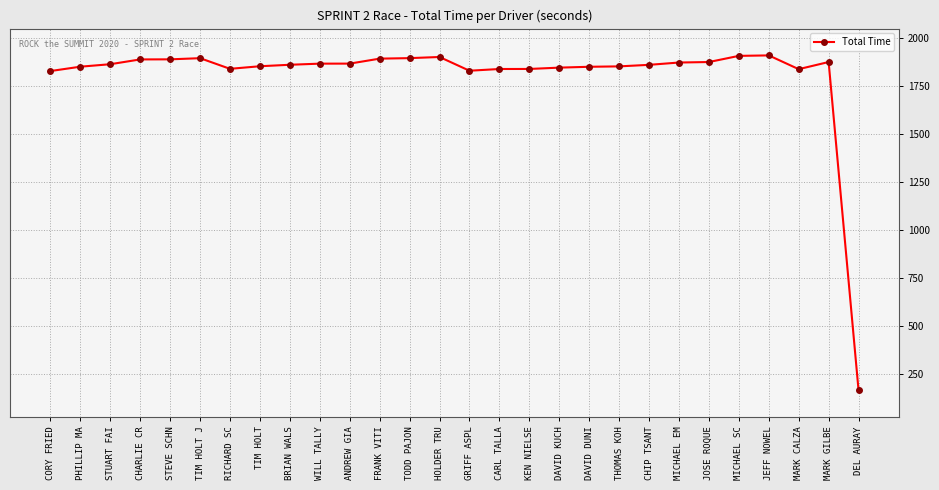

How many lines are shown in the chart?

1